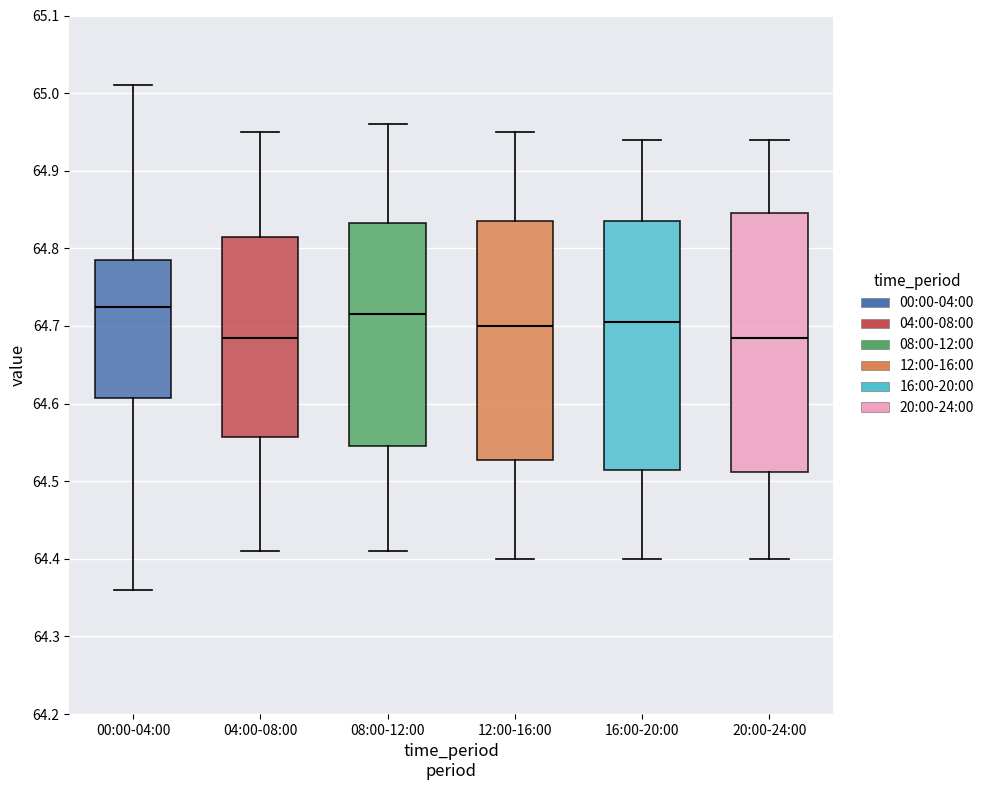

Where does the upper whisker of the box for 12:00-16:00 end on the y-axis? The values are not printed on the chart, so give them approximately, as read against the axis.

64.95